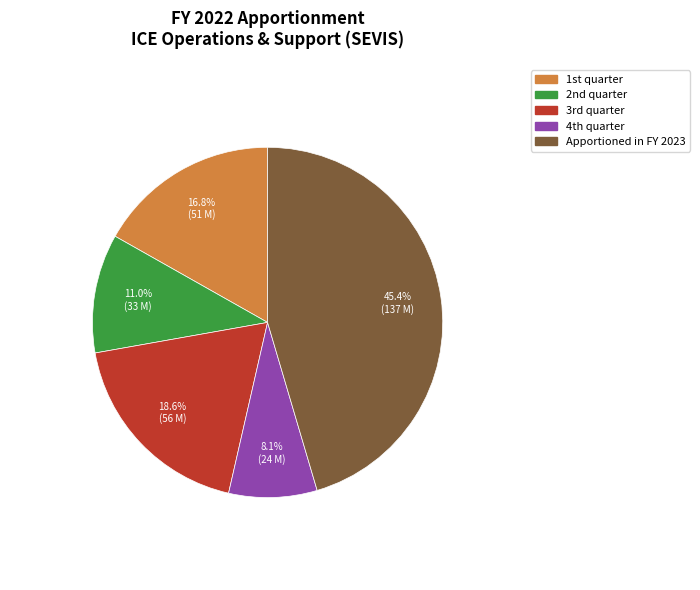

What percentage is the Apportioned in FY 2023 slice, to the nearest percent?

45%